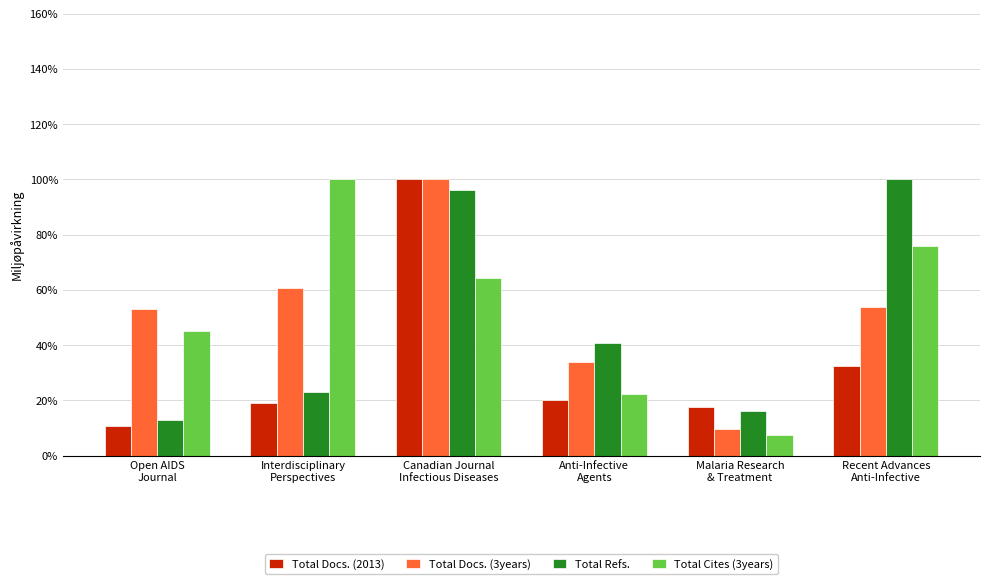

Count the number of categories in the chart.

6